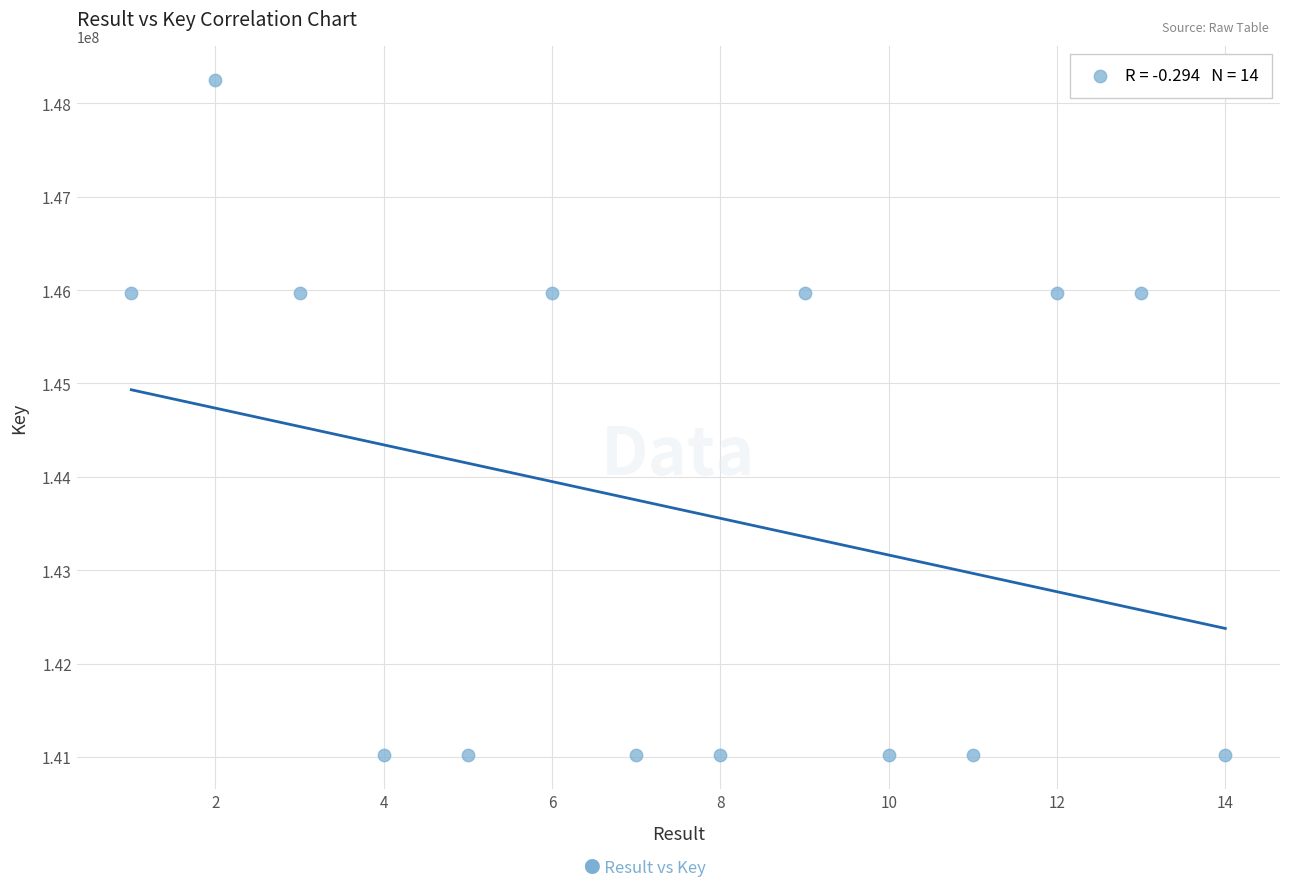

What is the range of Y values (max minus min)?

7237599